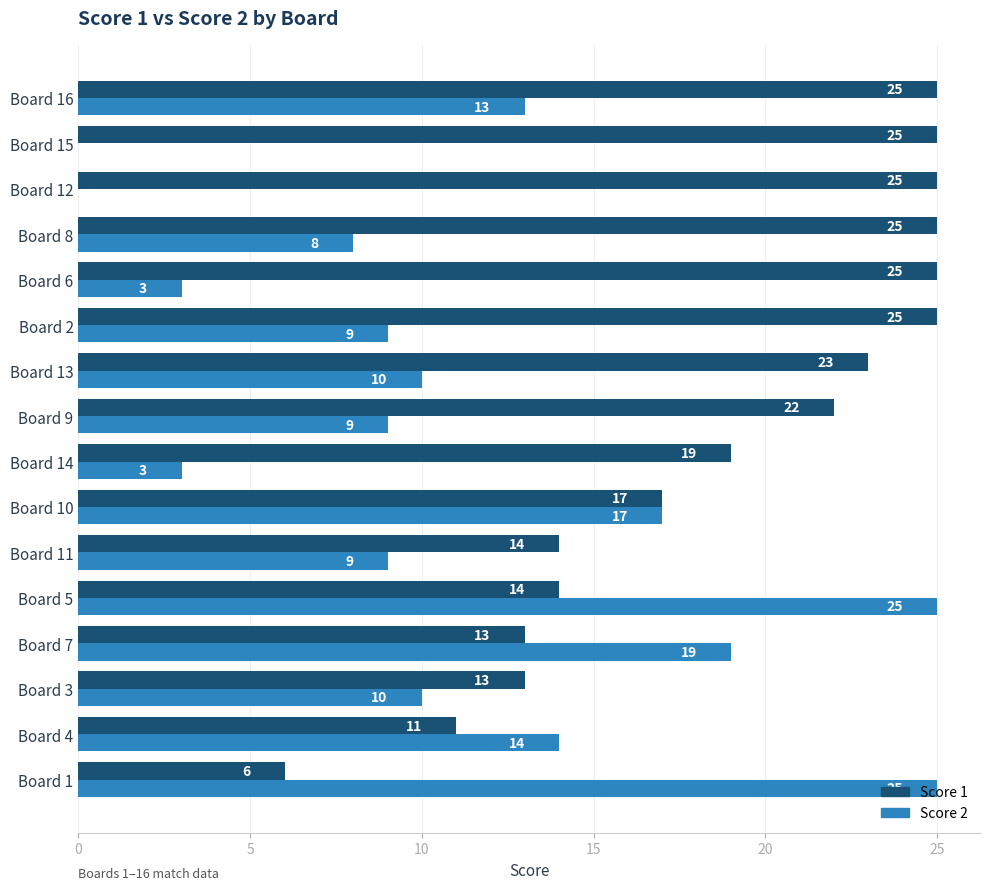

Which series changed the most between Board 11 and Board 2?

Score 1